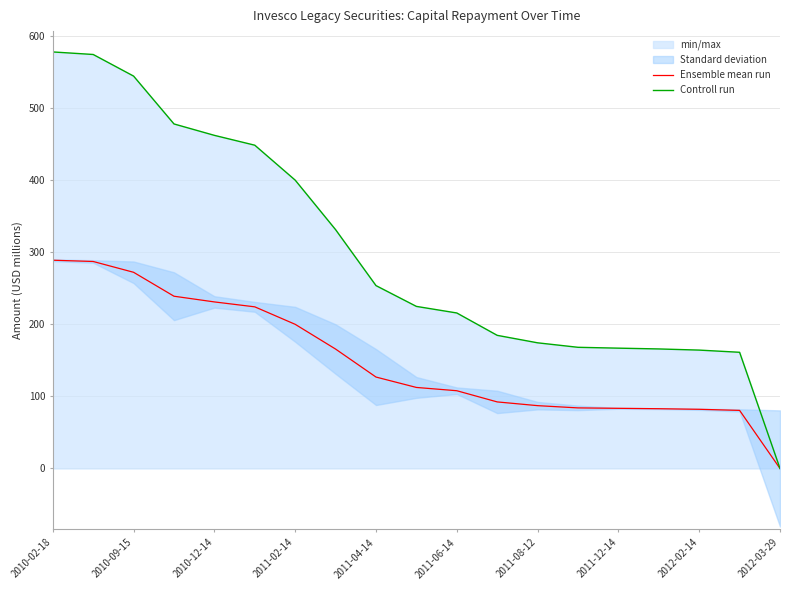

Which category has the lowest value in the Ensemble mean run series?

2012-03-29